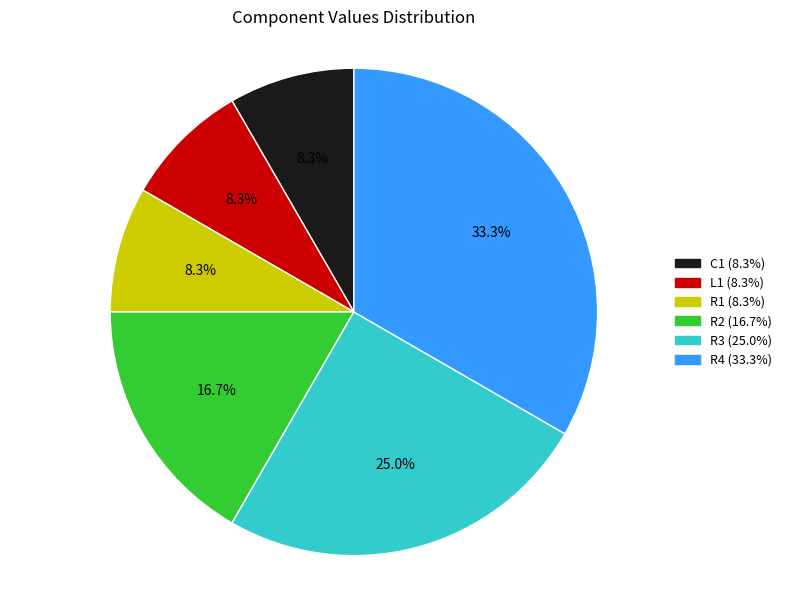

Which slice is the largest?

R4